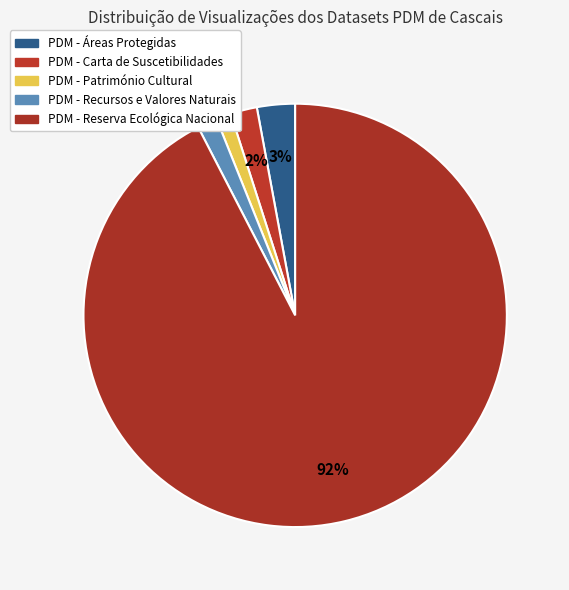

Count the number of slices in the pie.

5